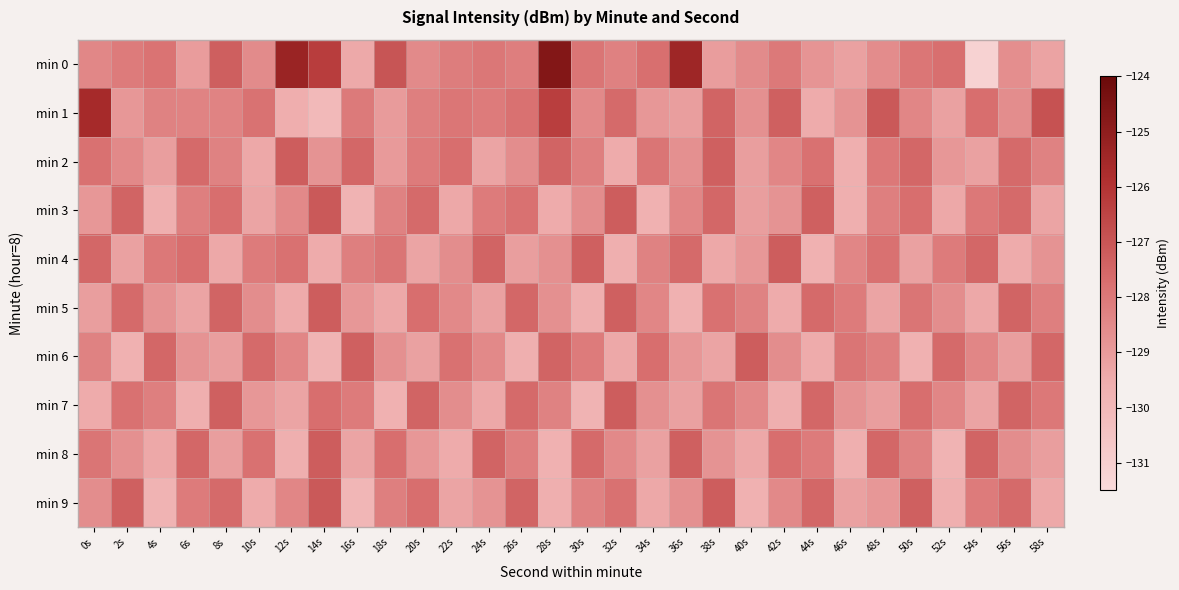

At 46s, list the series in order from largest to smallest.

min 6, min 5, min 4, min 1, min 7, min 9, min 0, min 2, min 3, min 8